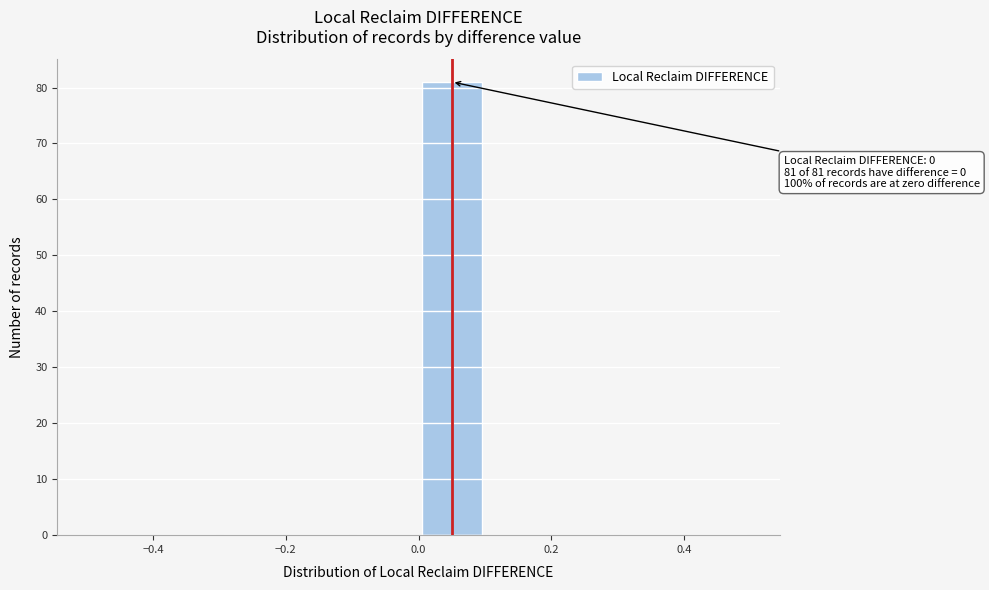

Which range on the x-axis has the tallest bar?

0.0 to 0.1